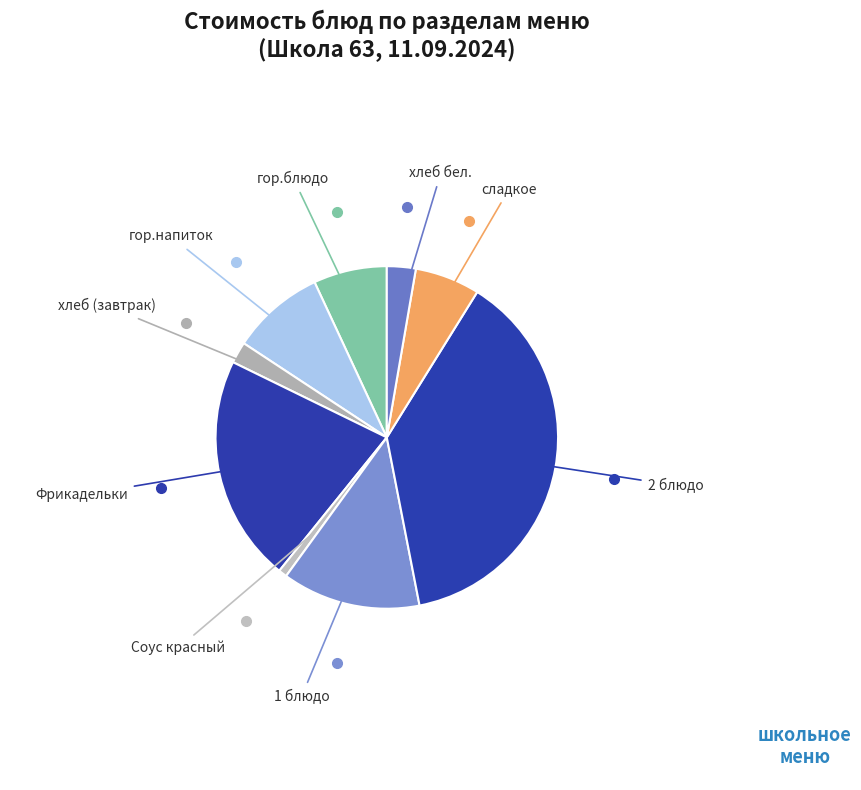

How many slices are in this pie chart?

9